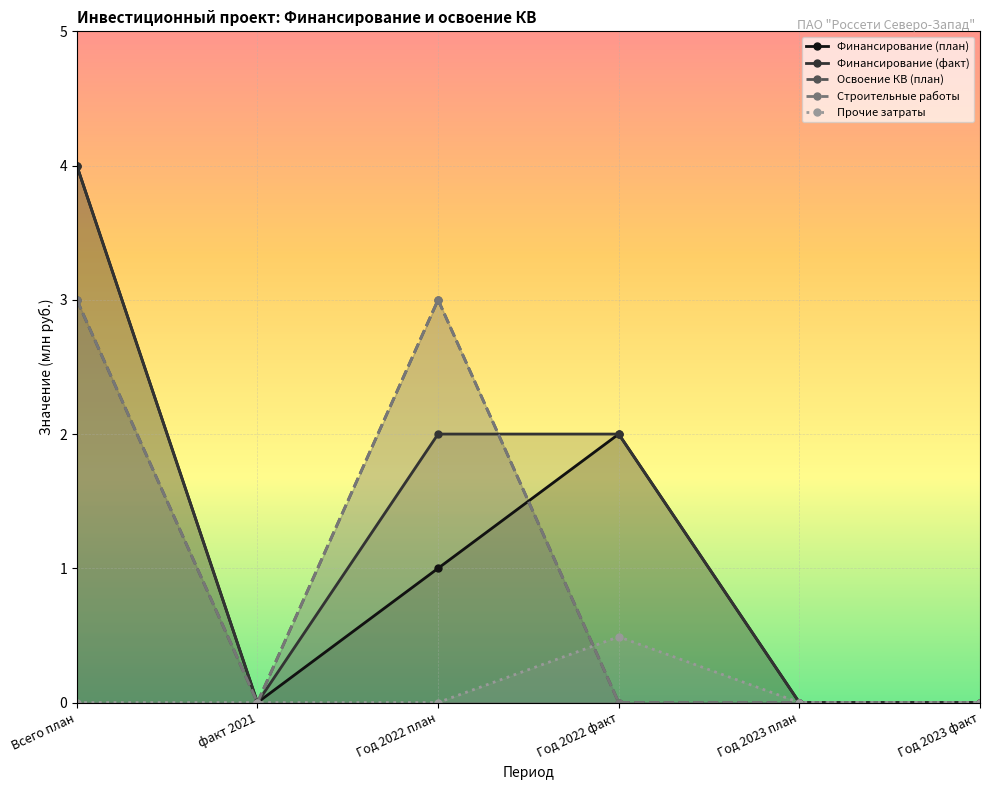

The value of Финансирование (факт) at Год 2022 факт is 2.0. True or false?

True